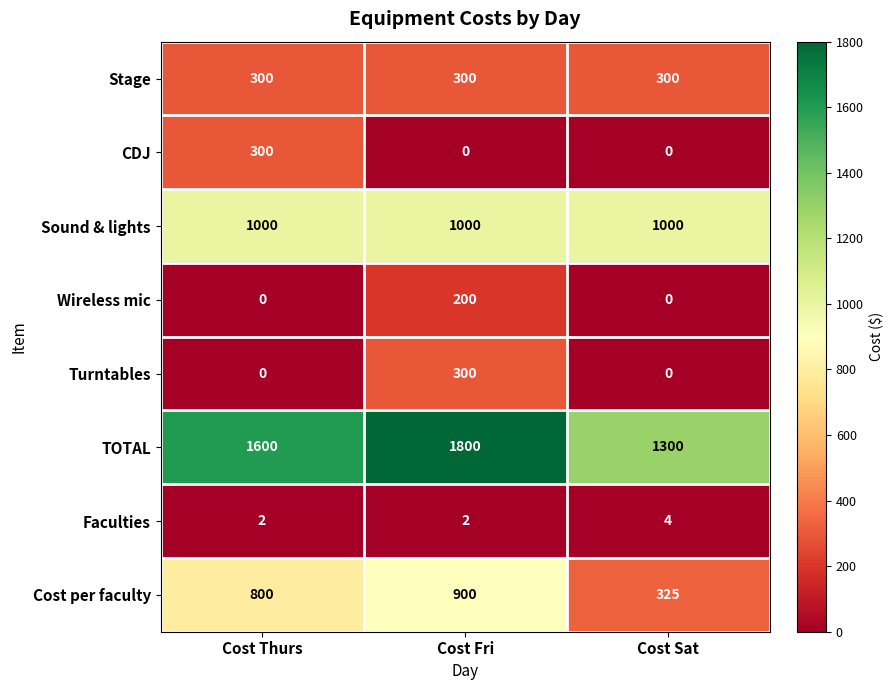

The value of Turntables at Cost Sat is 0. True or false?

True